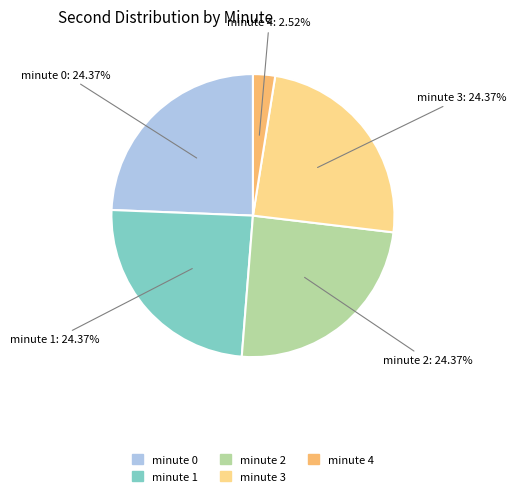

Between minute 4 and minute 1, which is larger?

minute 1